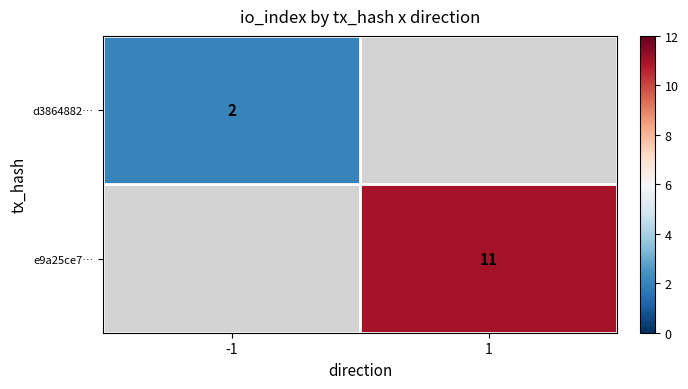

Is it true that e9a25ce7… equals 19 at 1?

False